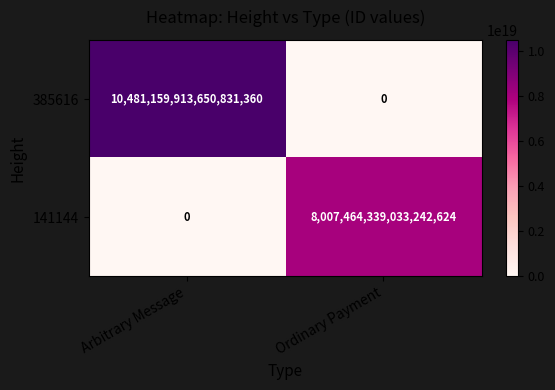

At which label is 385616 closest to 5240579956825415680?

Arbitrary Message